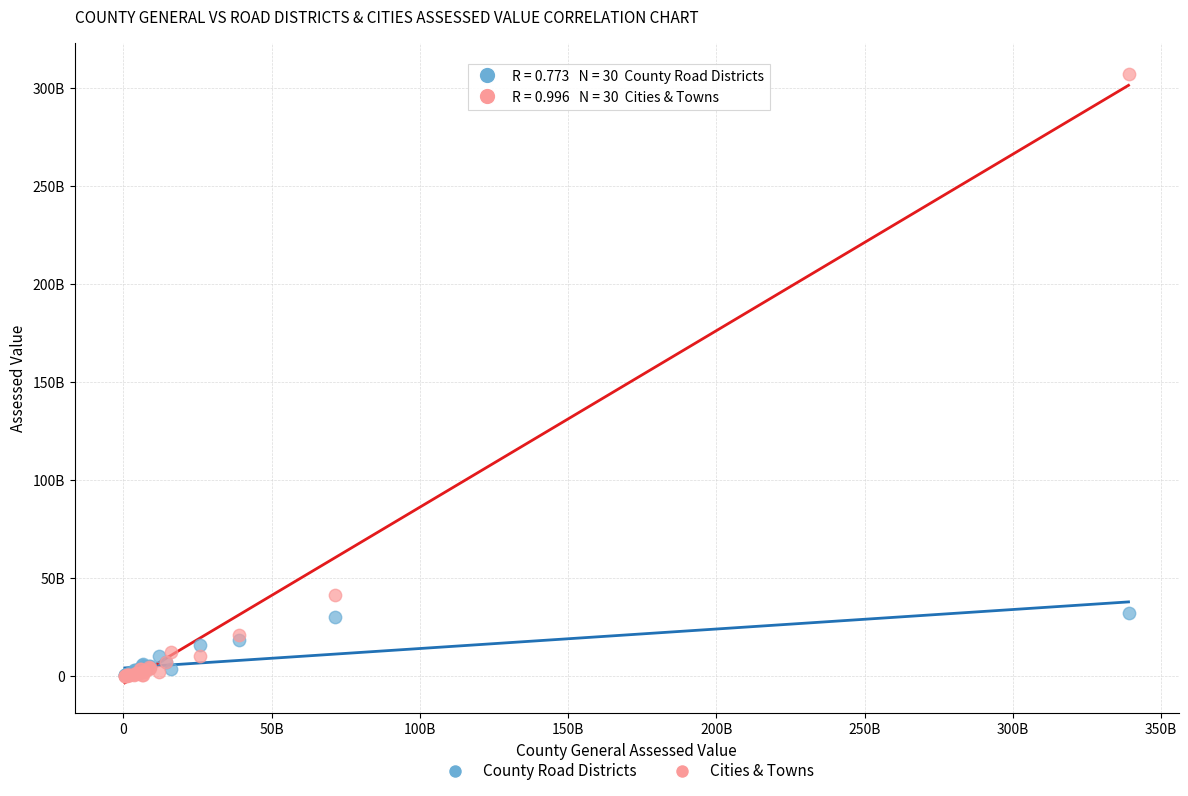

Which series contains the highest Y value?

Cities & Towns